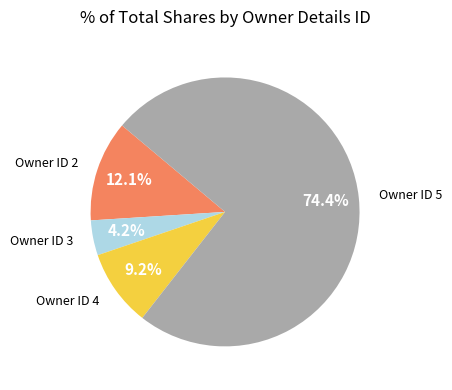

How many segments does this pie chart have?

4